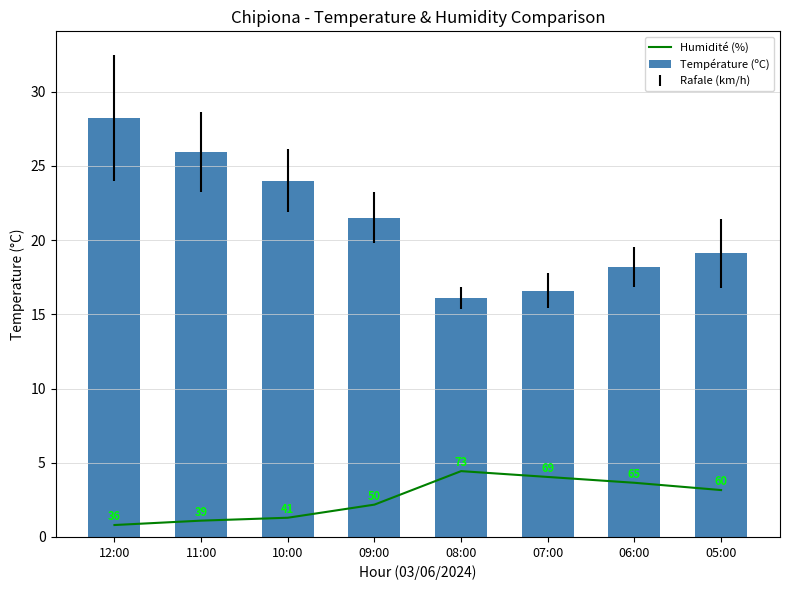

What is the lowest value of the Température (ºC) series?

16.1